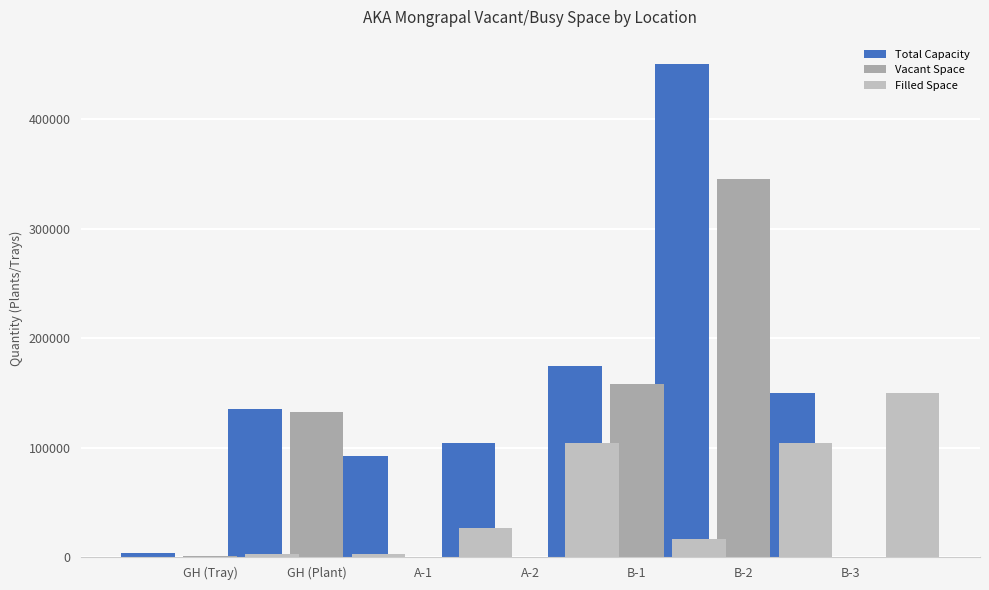

Reading left to right, list all the values displayed in this chart.

Total Capacity: 3510	135000	92010	103710	174000	450000	149630
Vacant Space: 1010	132210	0	0	157900	345650	0
Filled Space: 2500	2790	26200	103710	16100	104350	149630